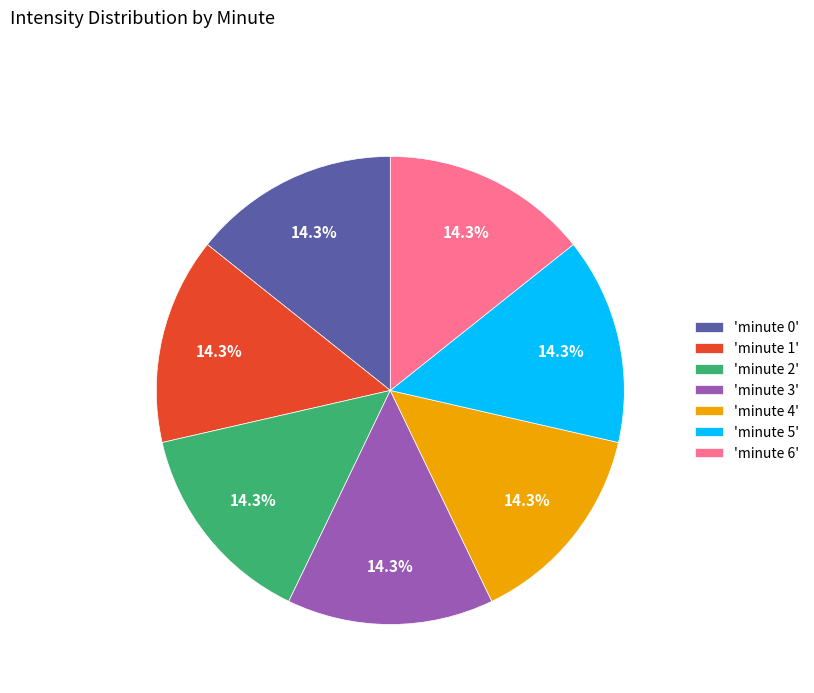

What percentage do 'minute 1' and 'minute 0' together represent?

28.6%